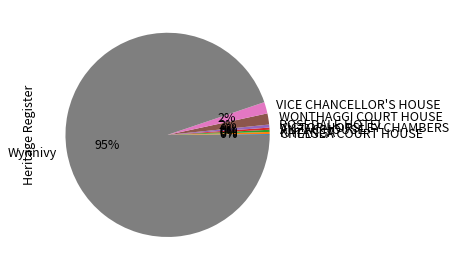

The KATANGA slice represents 0% of the pie. True or false?

True